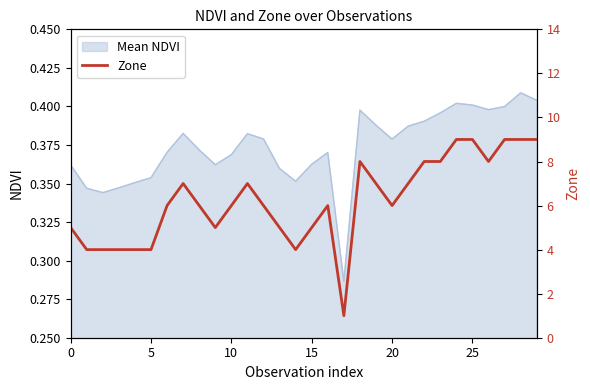

What is the value of the 14th point from the left?

5